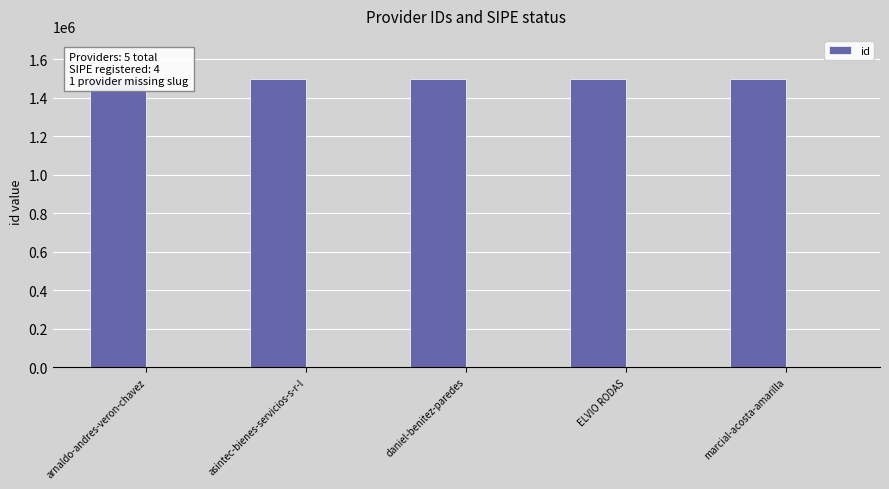

Where is the data nearest to the value 1496100?

arnaldo-andres-veron-chavez